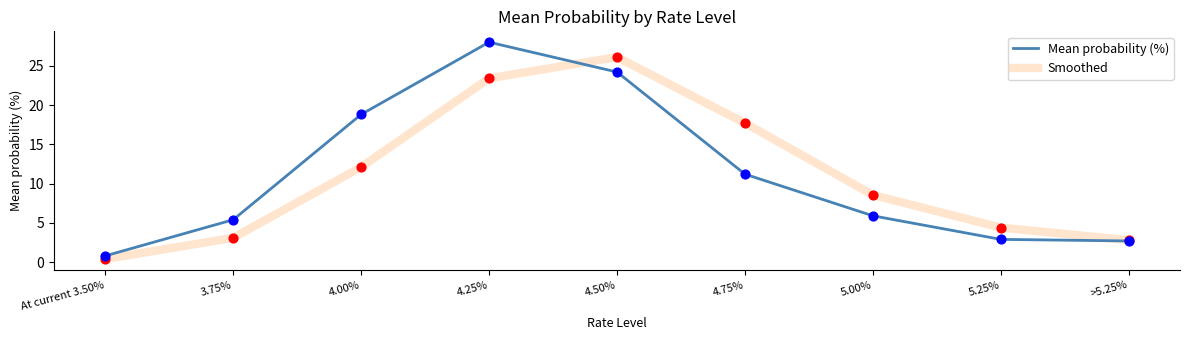

What are all the series names shown in the legend?

Mean probability (%), Smoothed